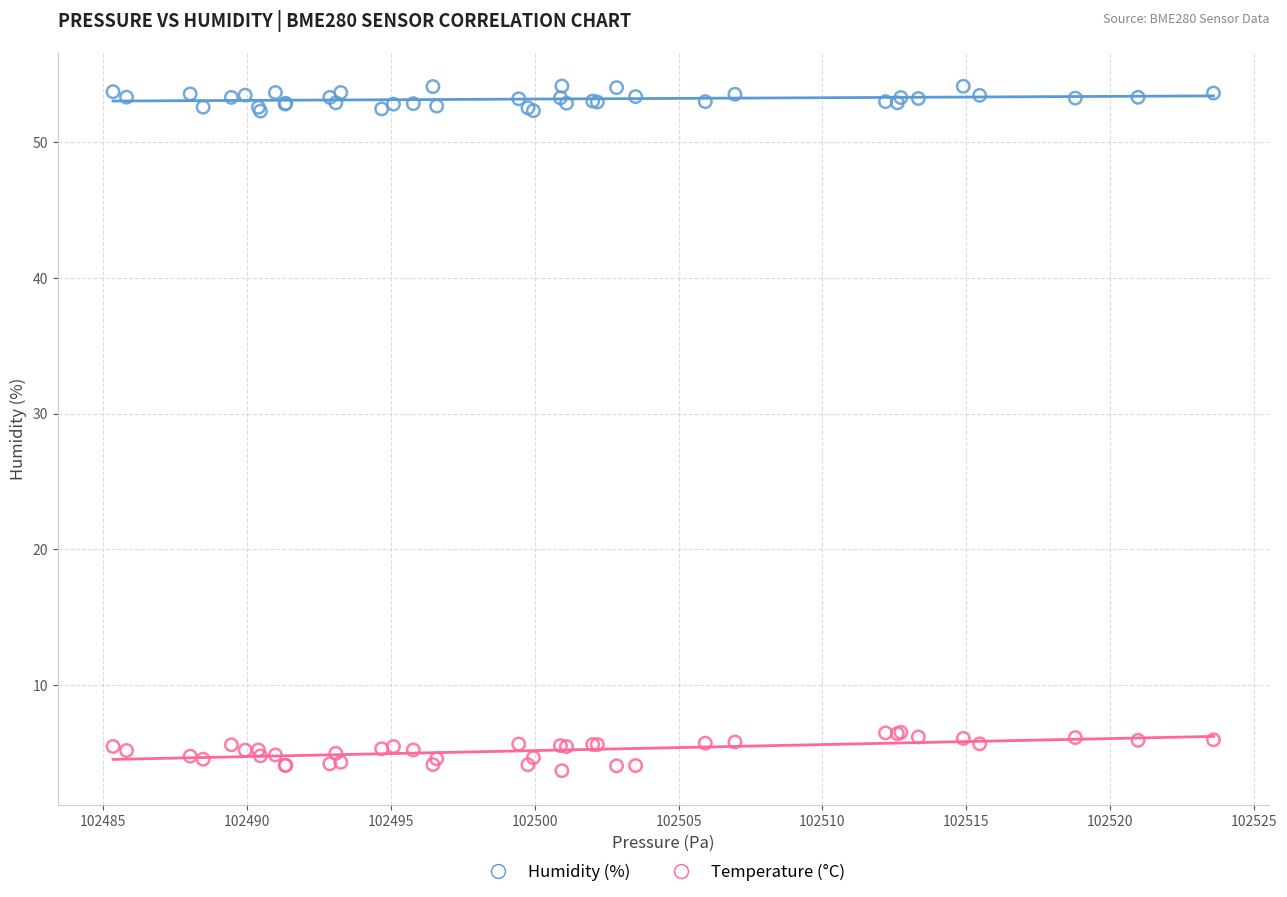

Which series reaches the maximum Y coordinate?

Humidity (%)